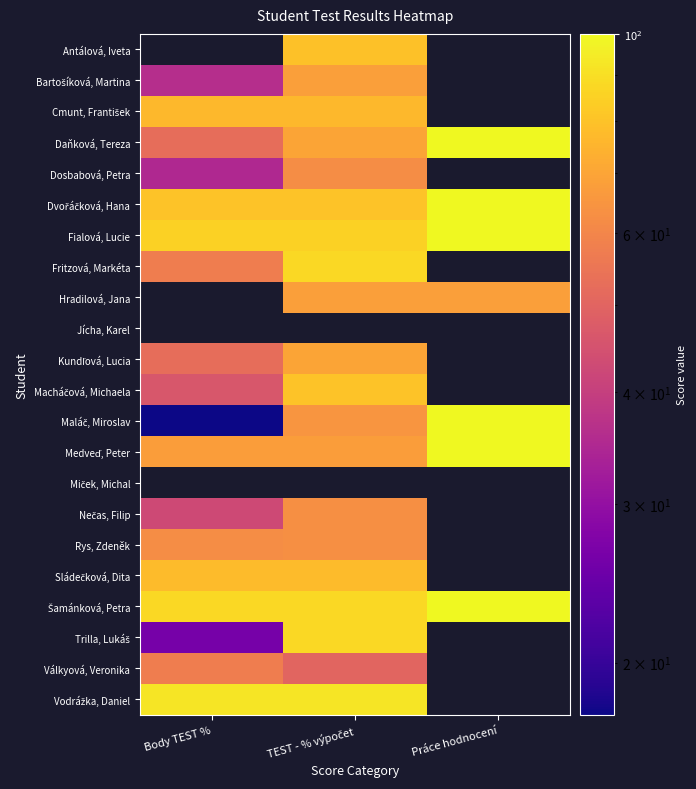

How many categories are shown in the chart?

3